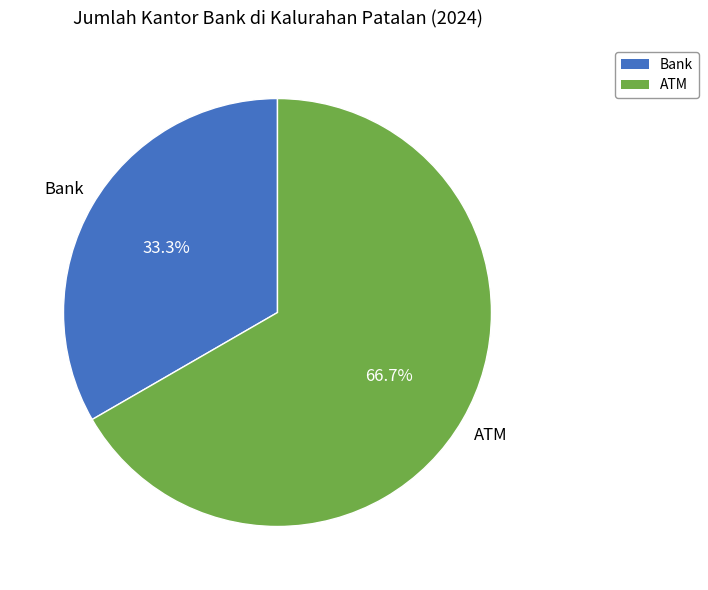

Approximately how many times larger is the value at Bank compared to ATM?

0.5